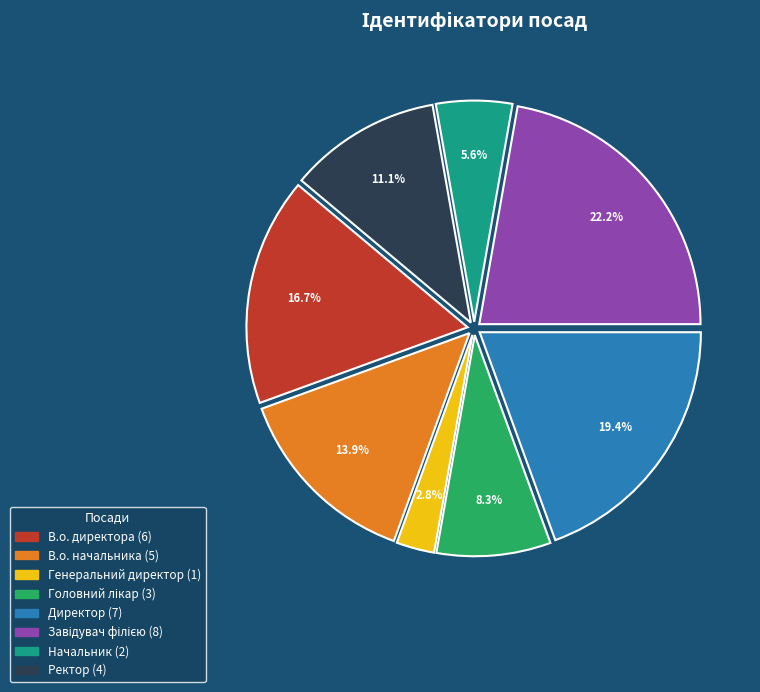

Which slice is the smallest?

Генеральний директор